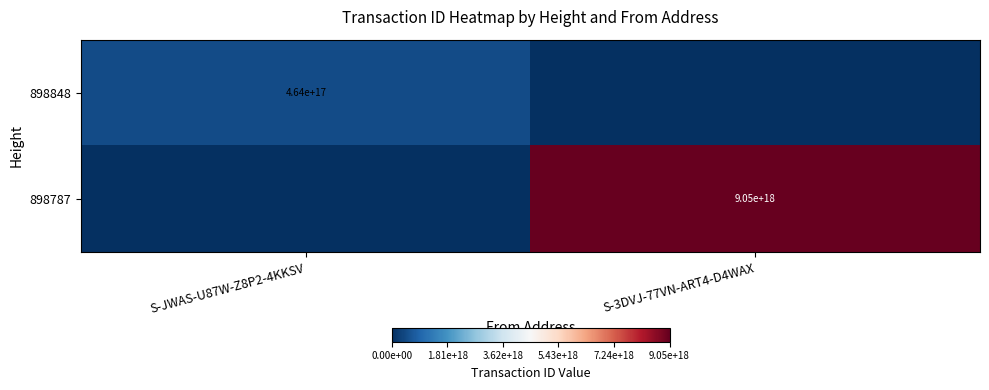

True or false: 898787 has a value of 9050000000000000000 at S-3DVJ-77VN-ART4-D4WAX.

True